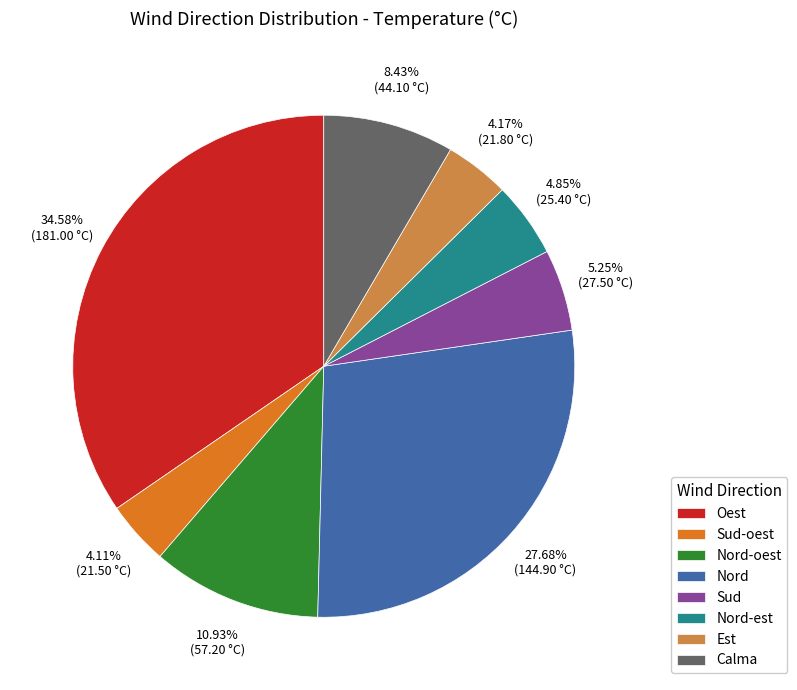

Which slice is the largest?

Oest